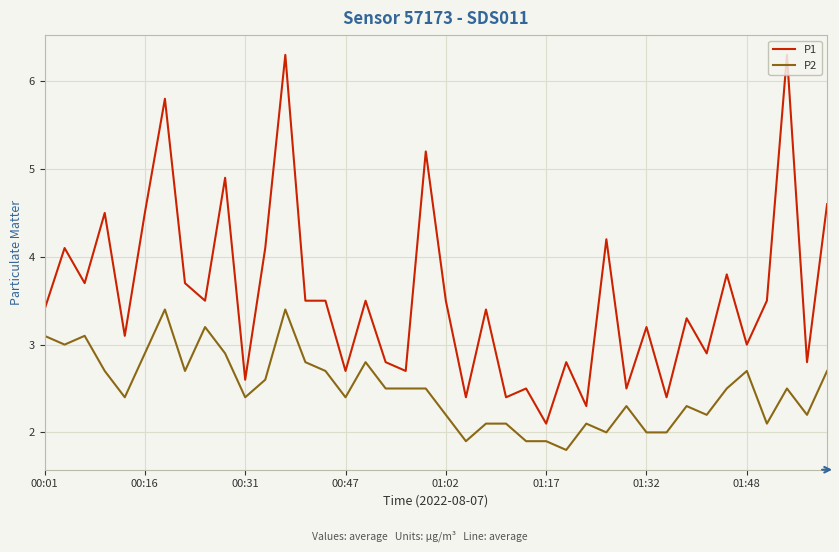

Which series has the widest spread of values?

P1